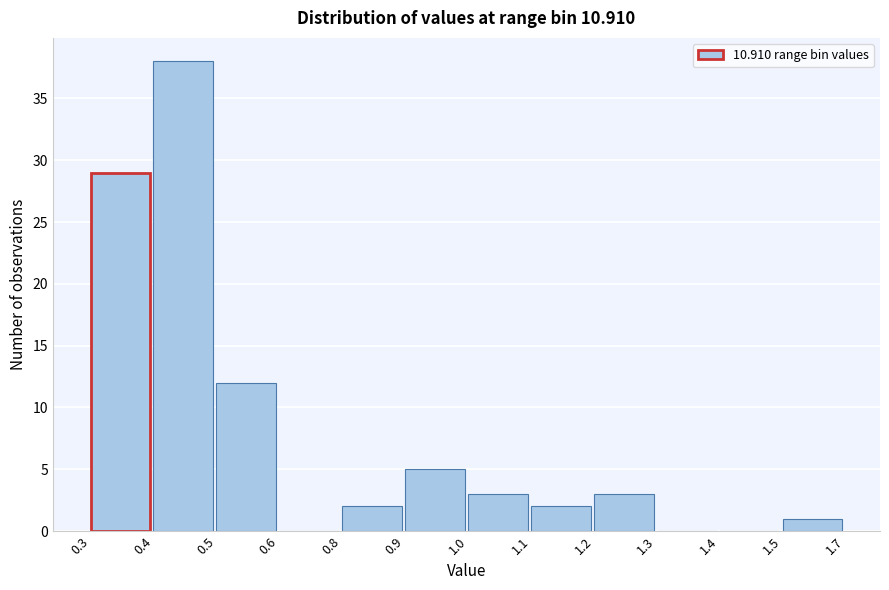

Reading left to right, transcribe all the data shown in this chart.

0.3=29	0.4=38	0.5=12	0.6=0	0.8=2	0.9=5	1.0=3	1.1=2	1.2=3	1.3=0	1.4=0	1.5=1